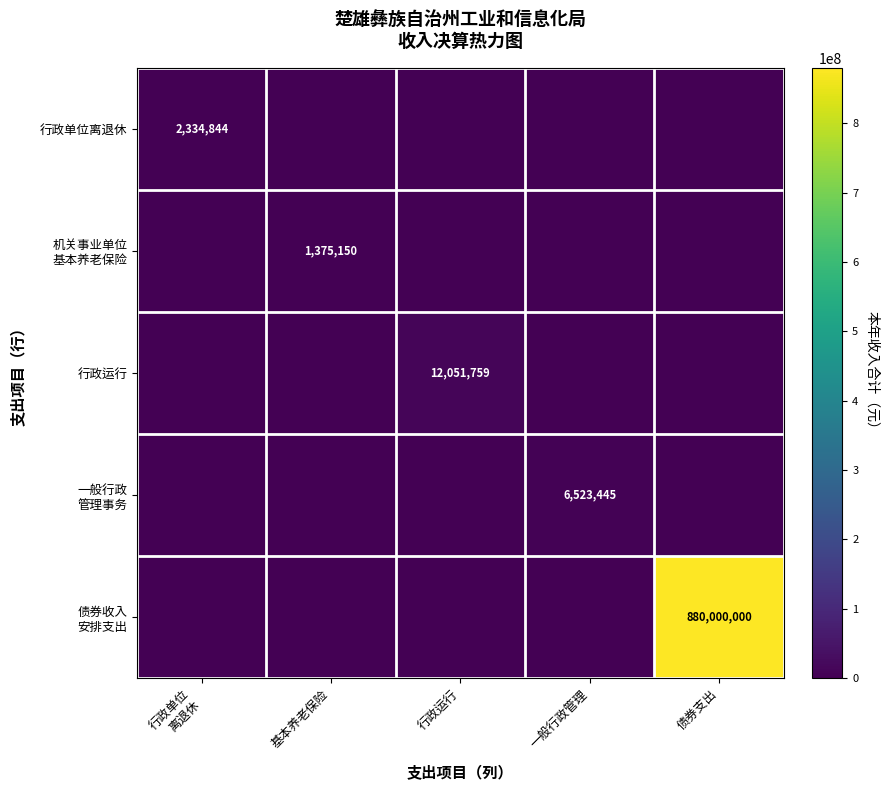

Which series has the largest range (max minus min)?

债券收入 安排支出